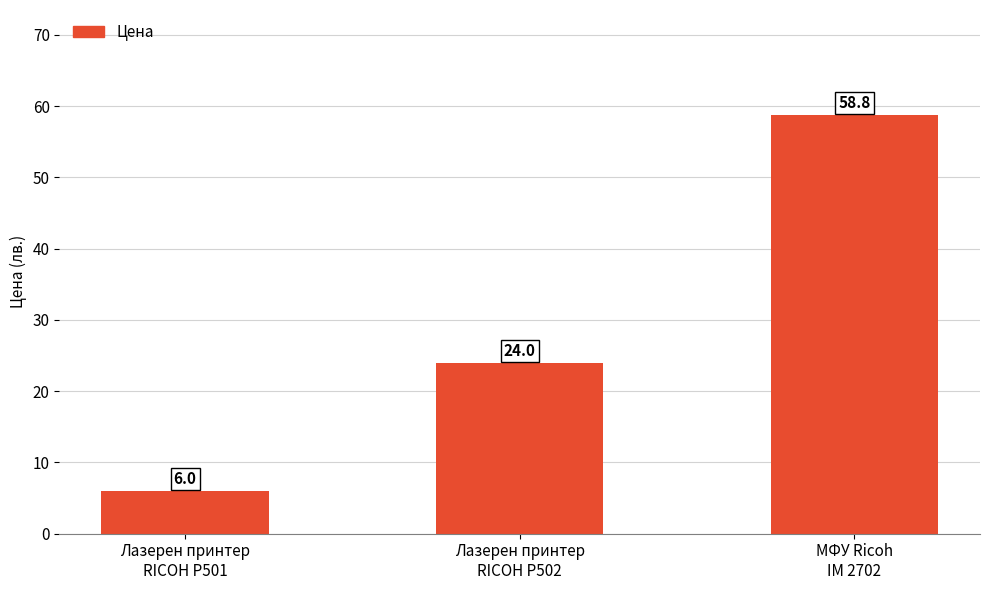

Which has a higher value, МФУ Ricoh
IM 2702 or Лазерен принтер
RICOH P501?

МФУ Ricoh
IM 2702